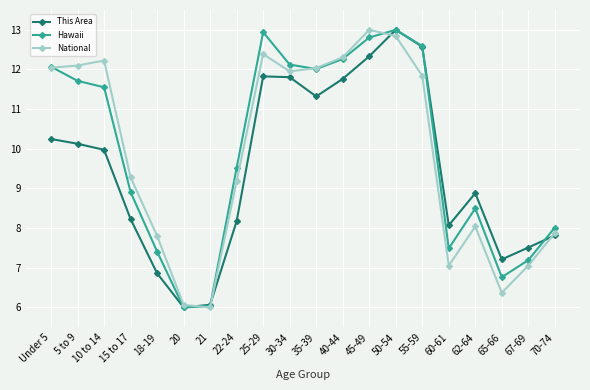

How many categories are shown in the chart?

20